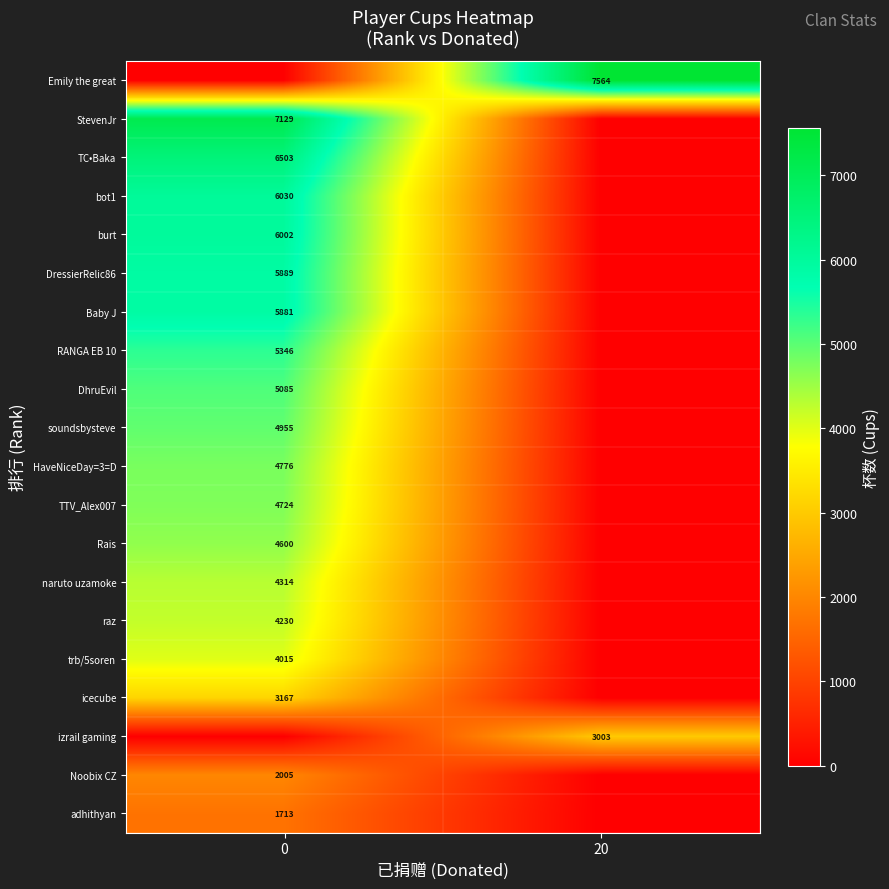

At how many categories does at least one series exceed 1091?

2